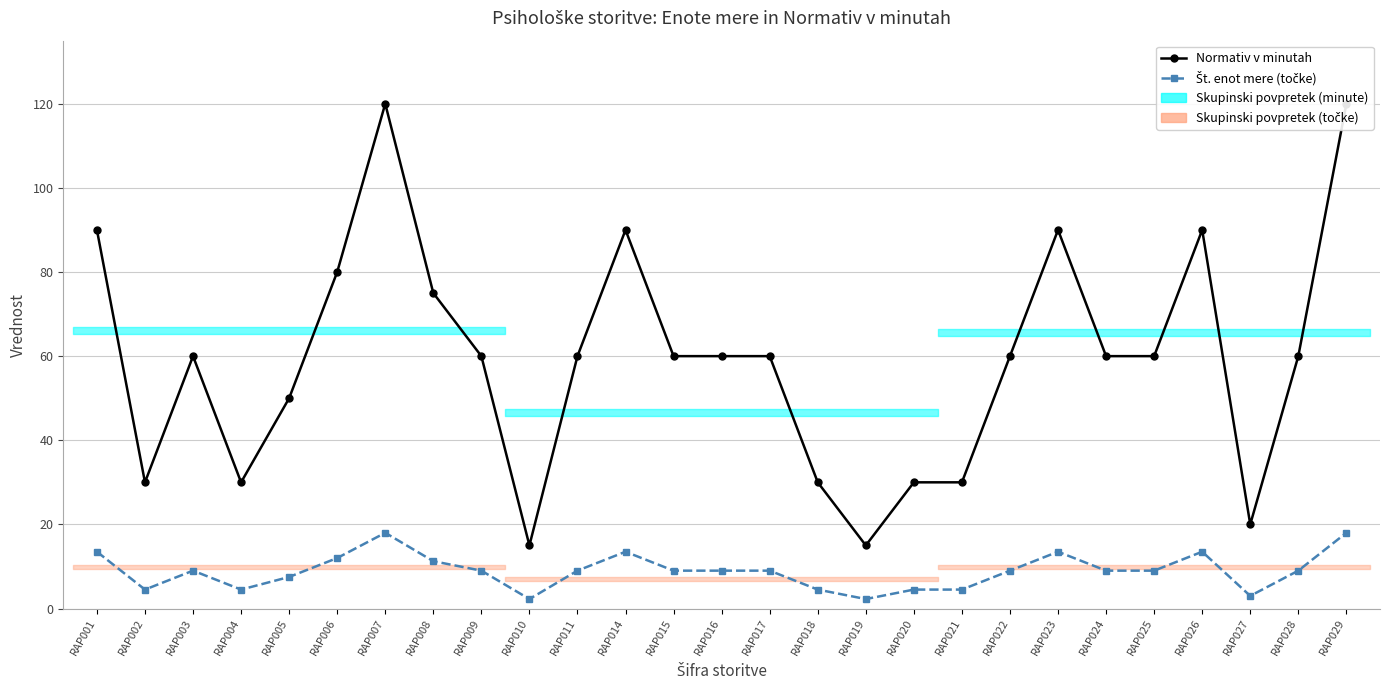

Is this an area chart (filled region under the line)?

No